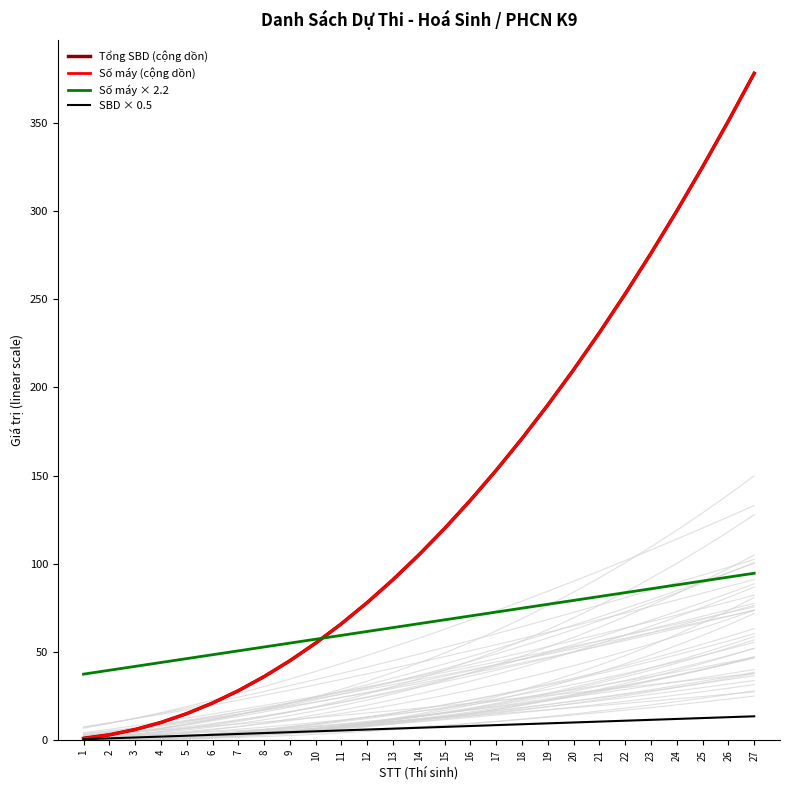

What is the lowest value of the Tổng SBD (cộng dồn) series?

1.0